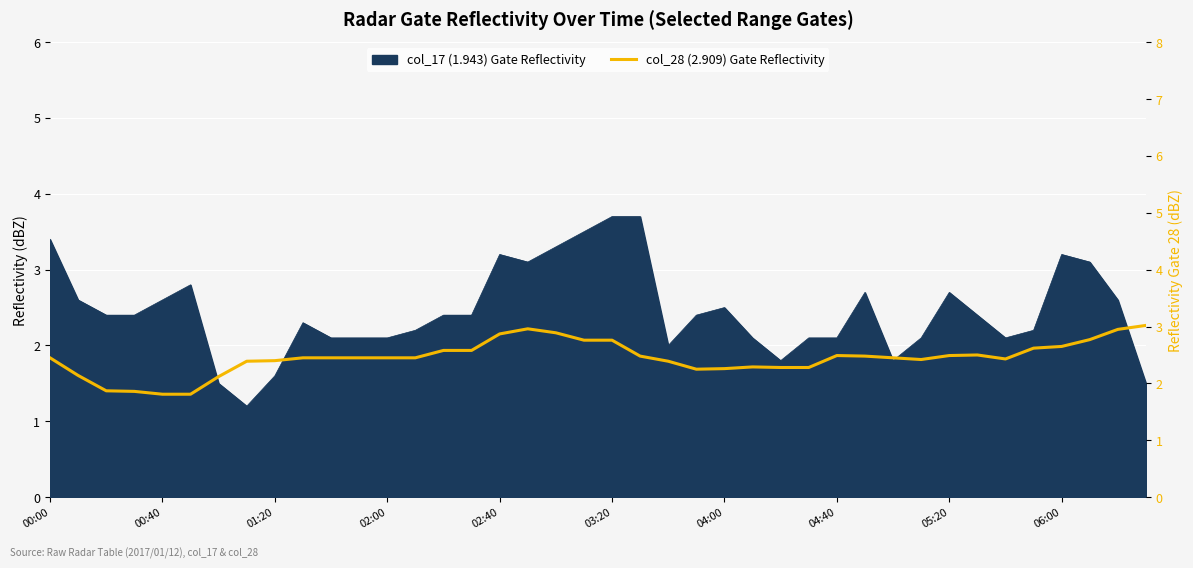

What is the approximate value at 23?

2.2